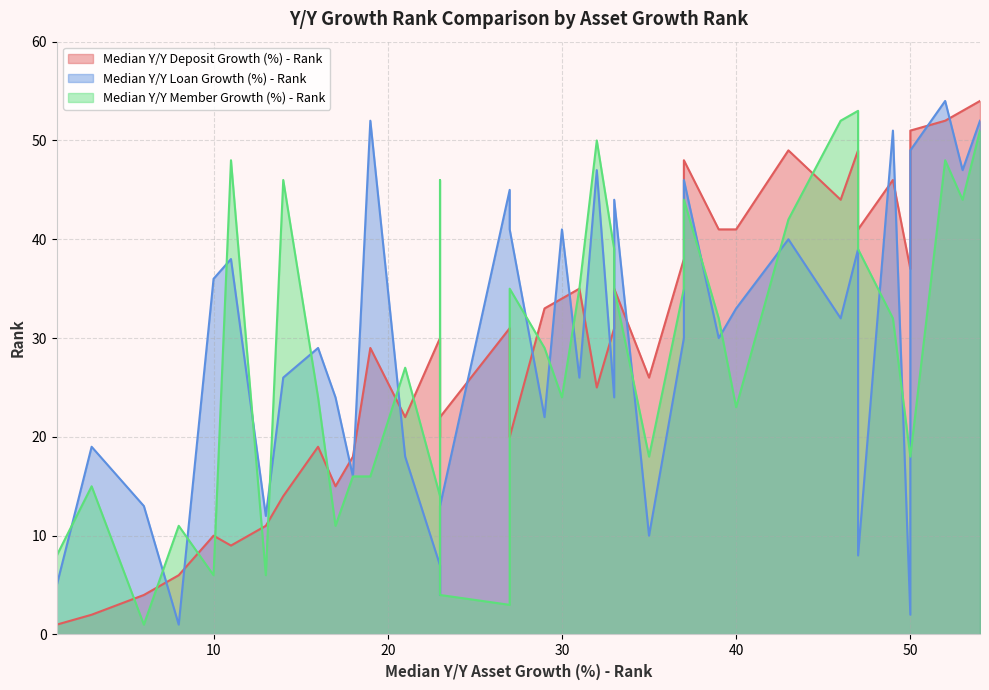

What is the sum of all Median Y/Y Loan Growth (%) - Rank values?

1137